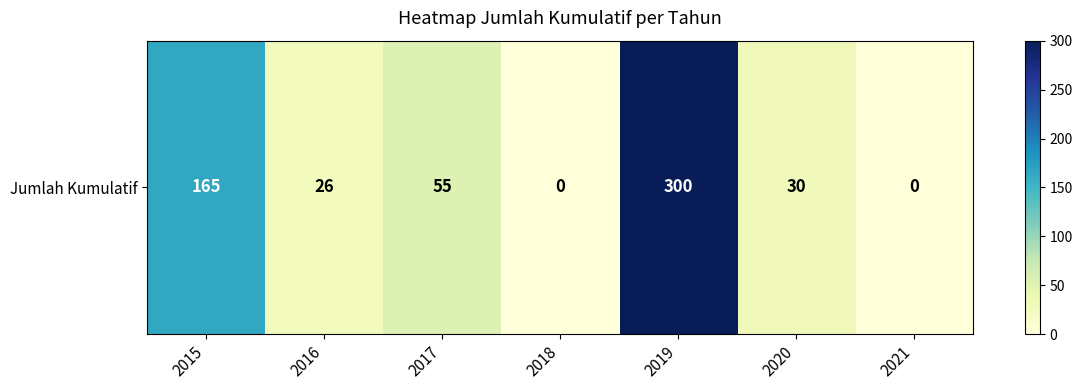

What is the change in value from 2018 to 2019?

+300